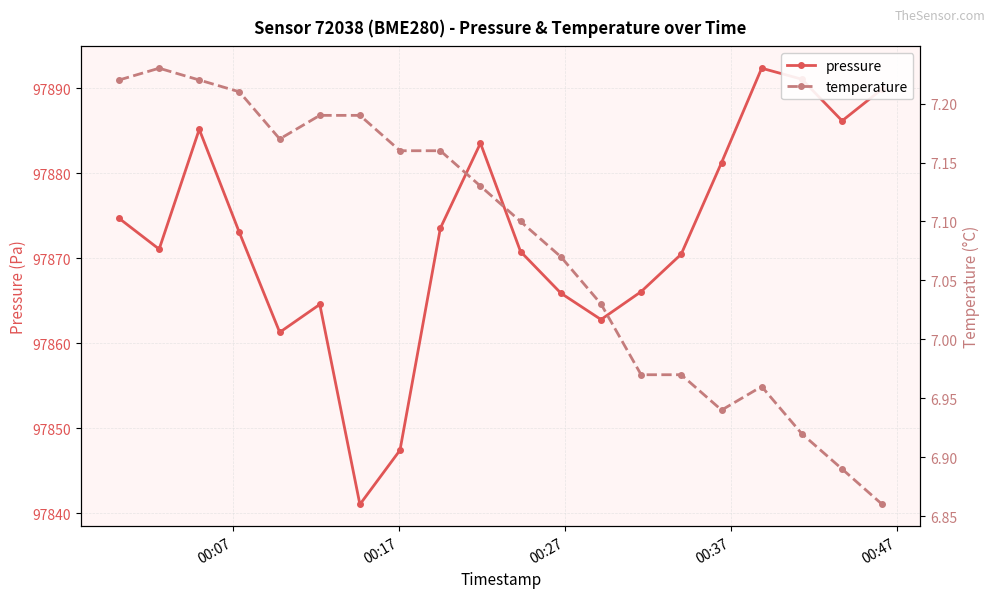

How many lines are shown in the chart?

2